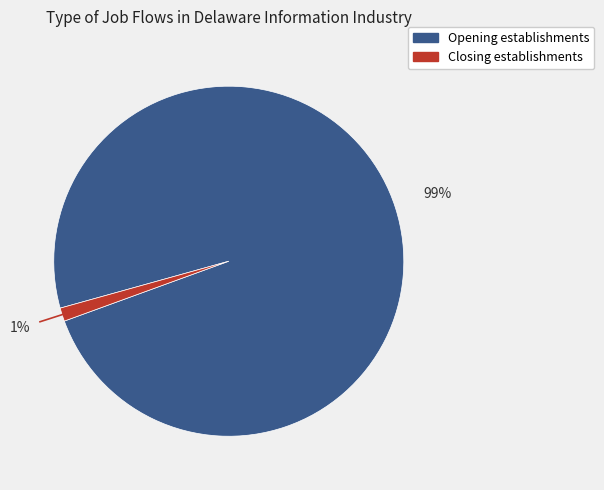

Combined, do Opening establishments and Closing establishments account for over 50%?

Yes